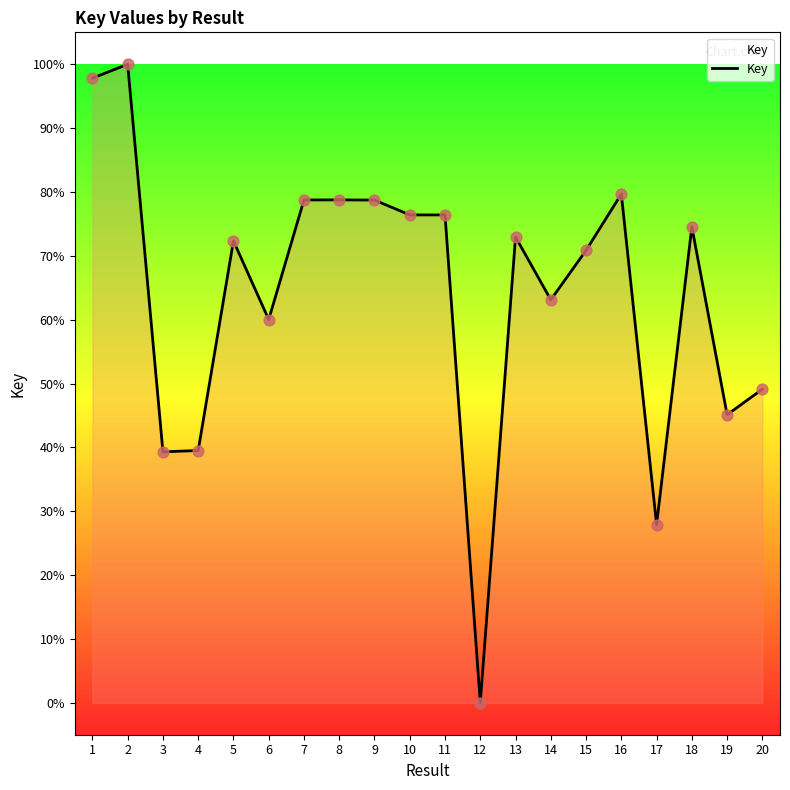

What is the change in value from 10 to 17?

-48.5